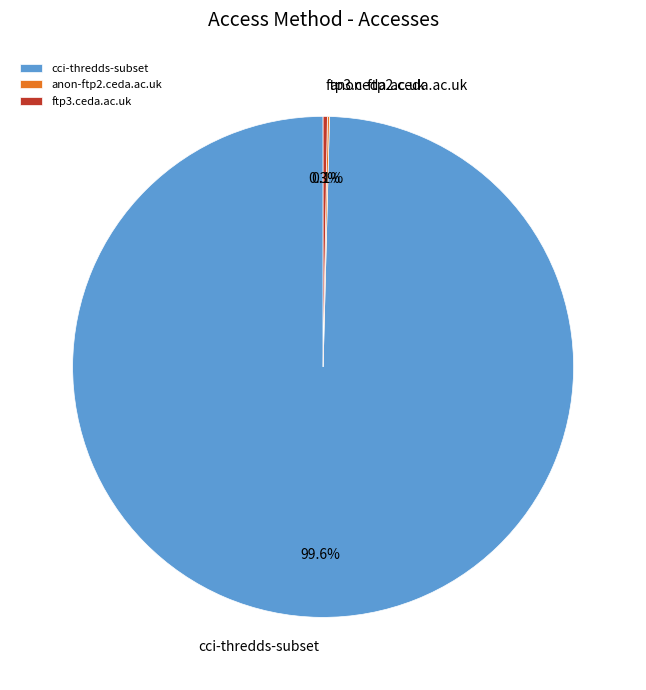

Which category has the biggest portion of the pie?

cci-thredds-subset